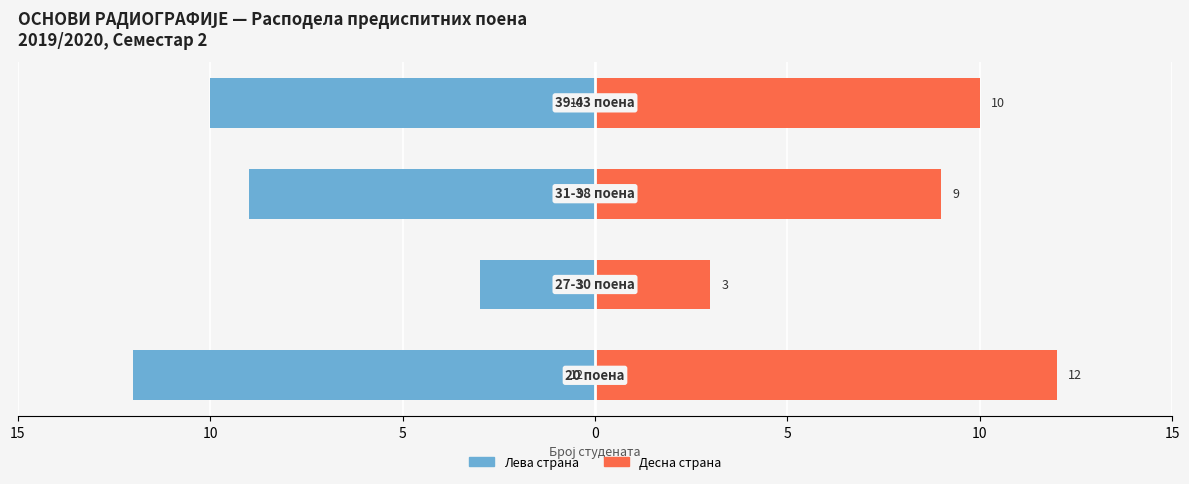

Reading left to right, extract all data points from this chart.

Број студената (лево): -12	-3	-9	-10
Број студената (десно): 12	3	9	10